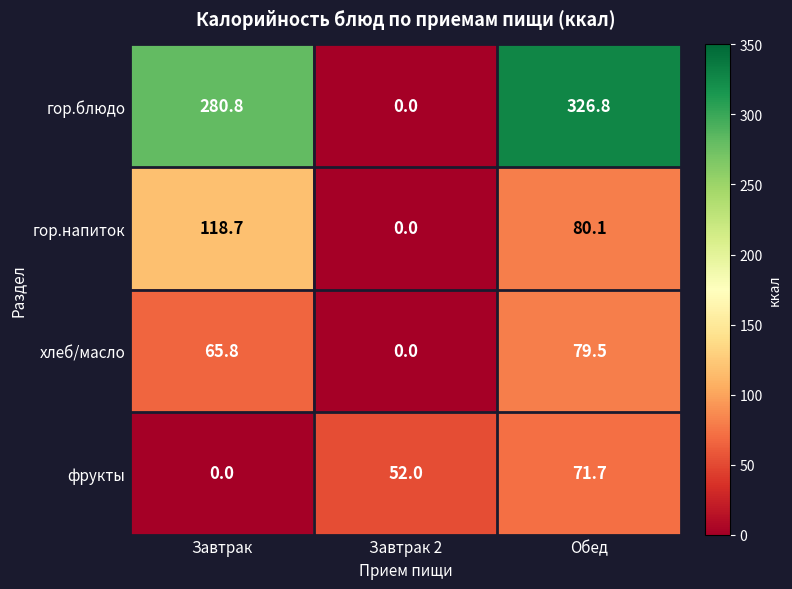

Which series changed the most between Завтрак and Обед?

фрукты